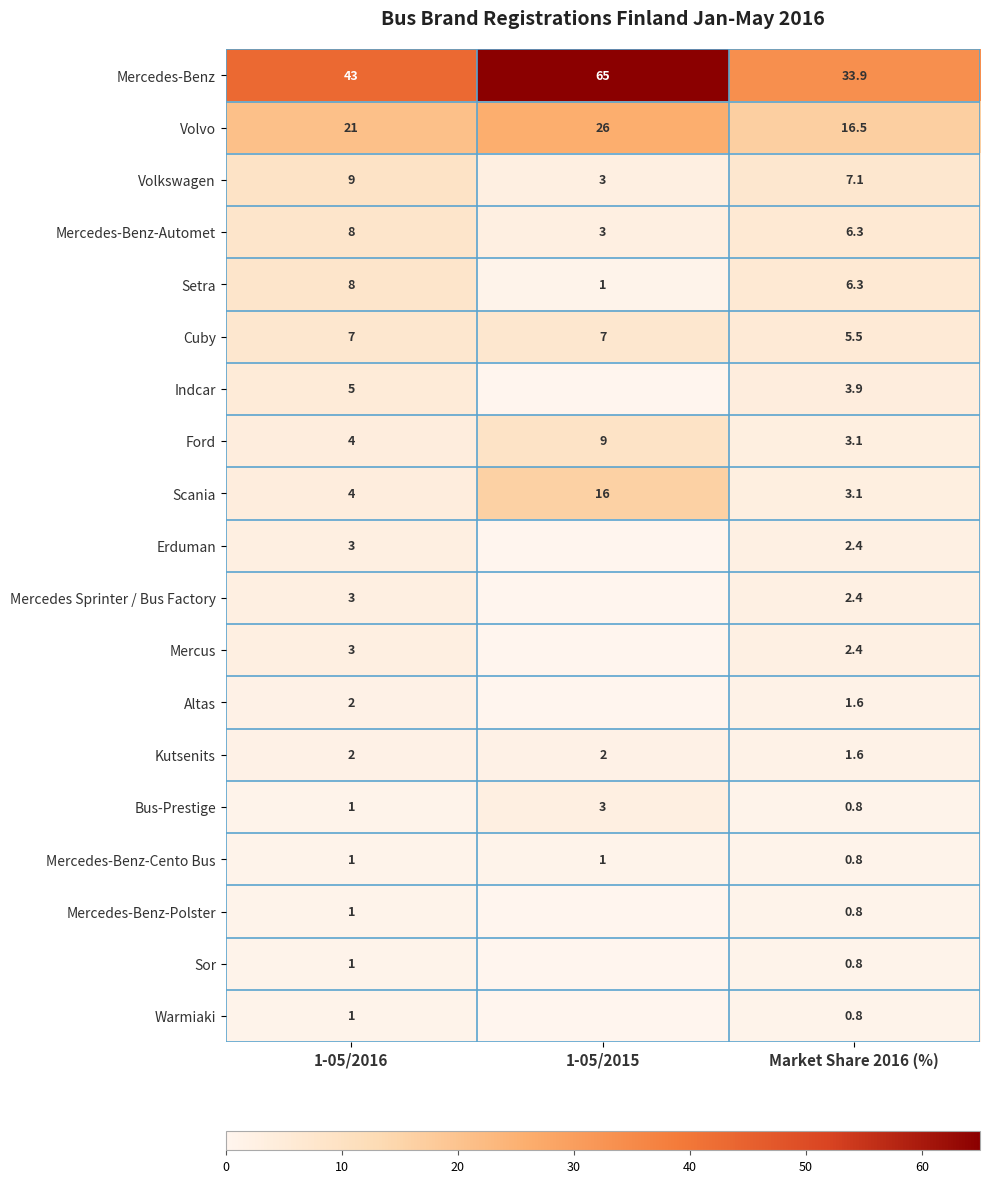

Read the Bus-Prestige value at 1-05/2015.

3.0